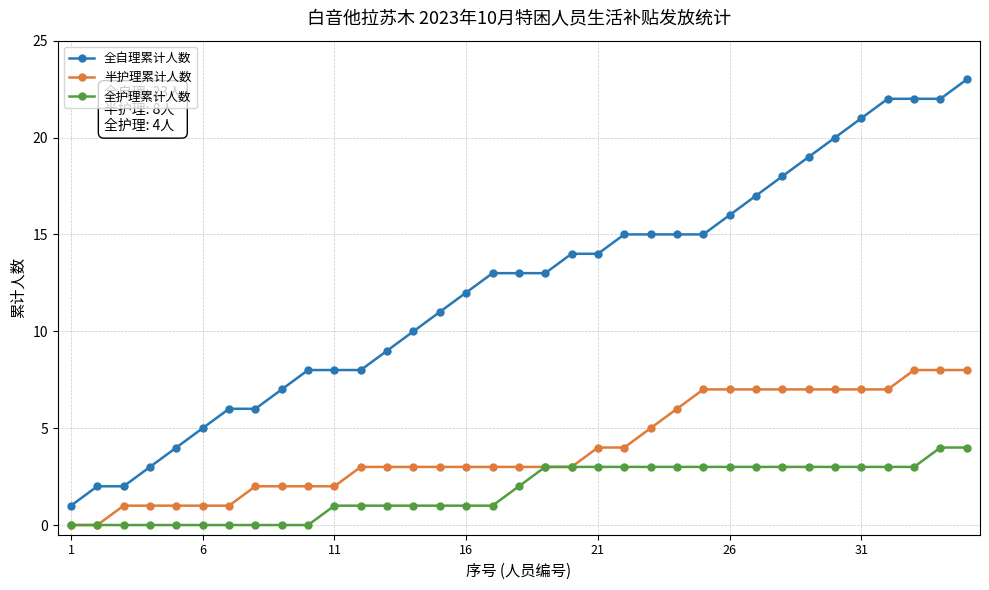

Is this an area chart (filled region under the line)?

No